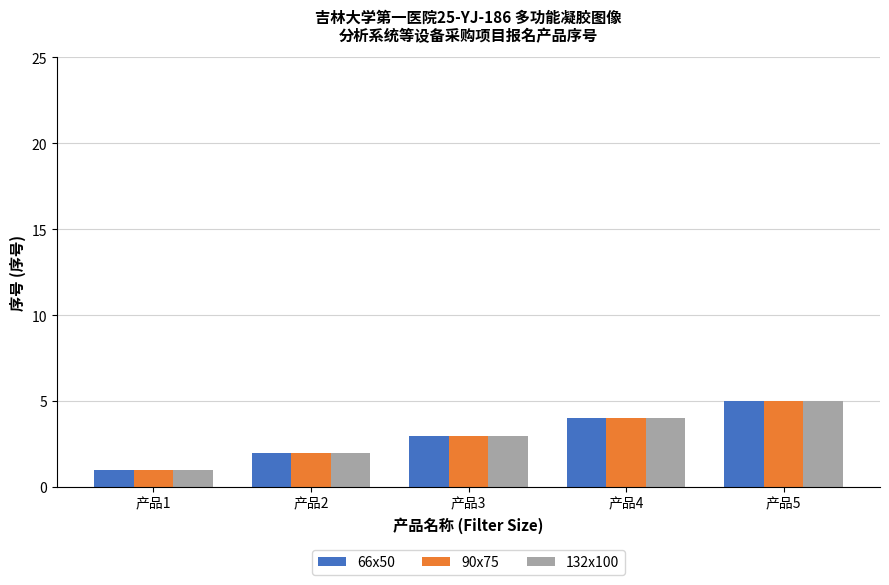

Count the number of categories in the chart.

5